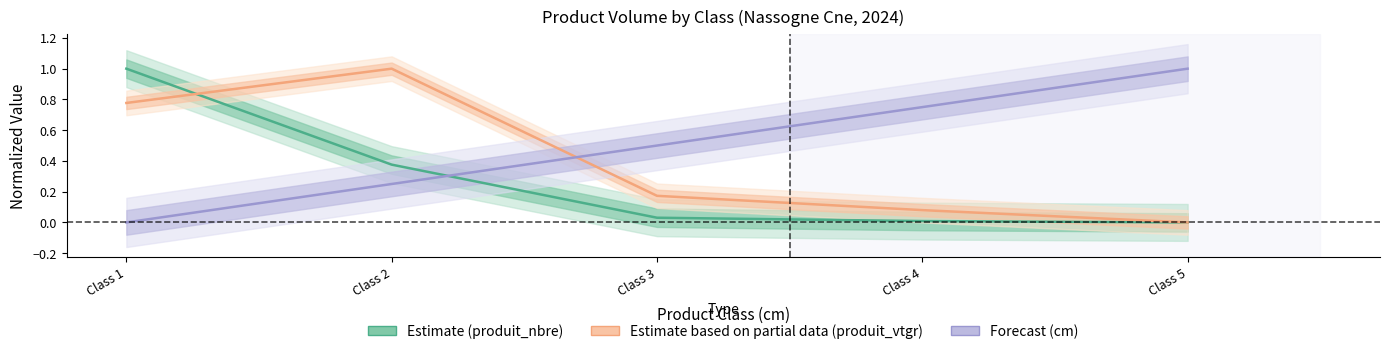

Which series changed the most between Class 3 and Class 4?

Forecast (cm)